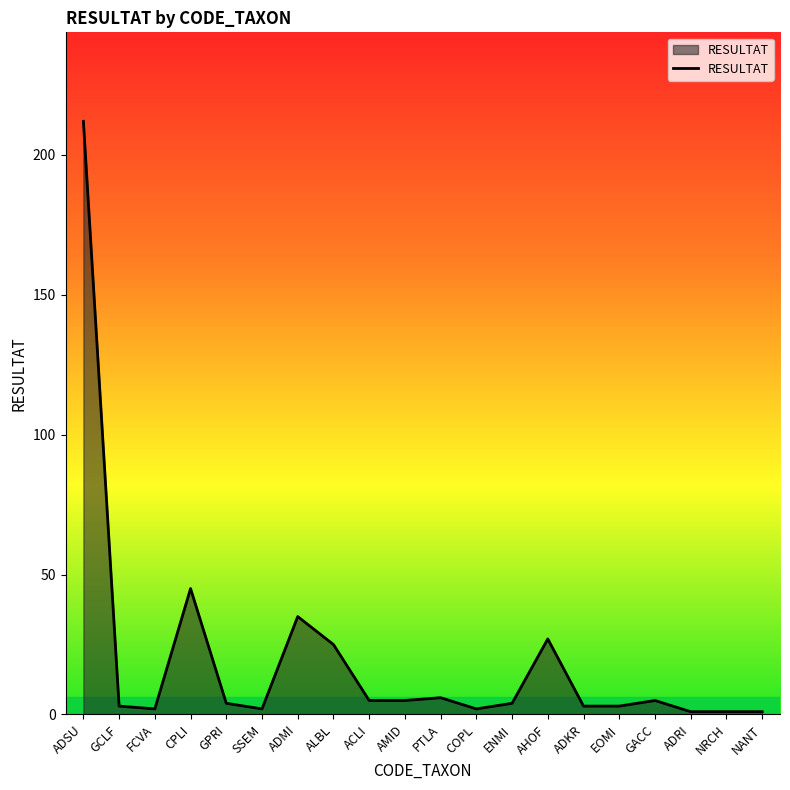

What is the ratio of the value at ALBL to the value at CPLI?

0.6